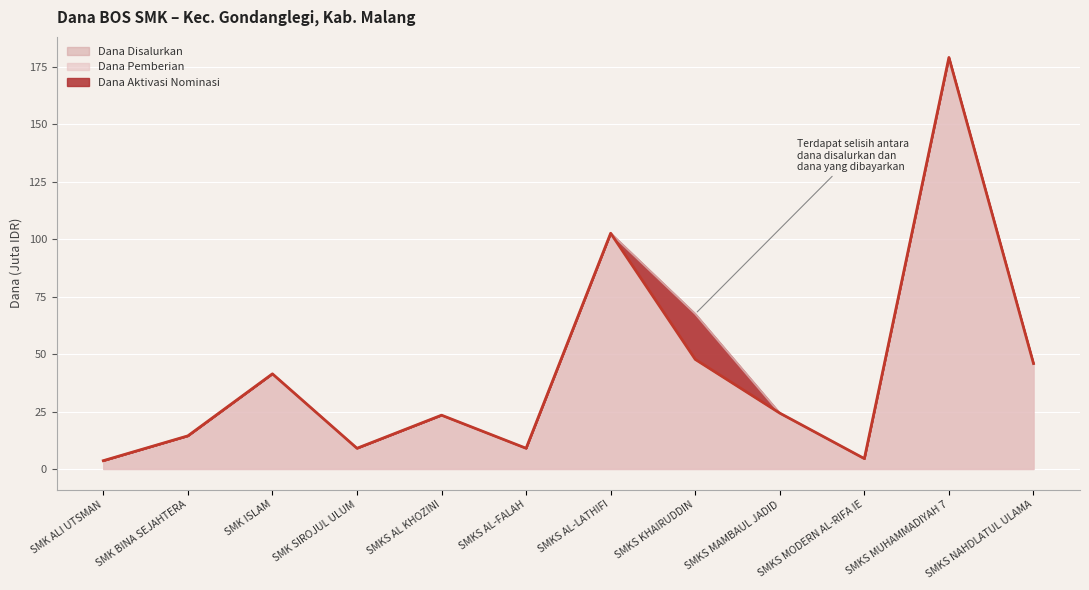

Reading right to left, list all the values displayed in this chart.

Dana Disalurkan: 45.9	179.1	4.5	24.3	67.5	102.6	9.0	23.4	9.0	41.4	14.4	3.6
Dana Pemberian: 45.9	179.1	4.5	24.3	47.7	102.6	9.0	23.4	9.0	41.4	14.4	3.6